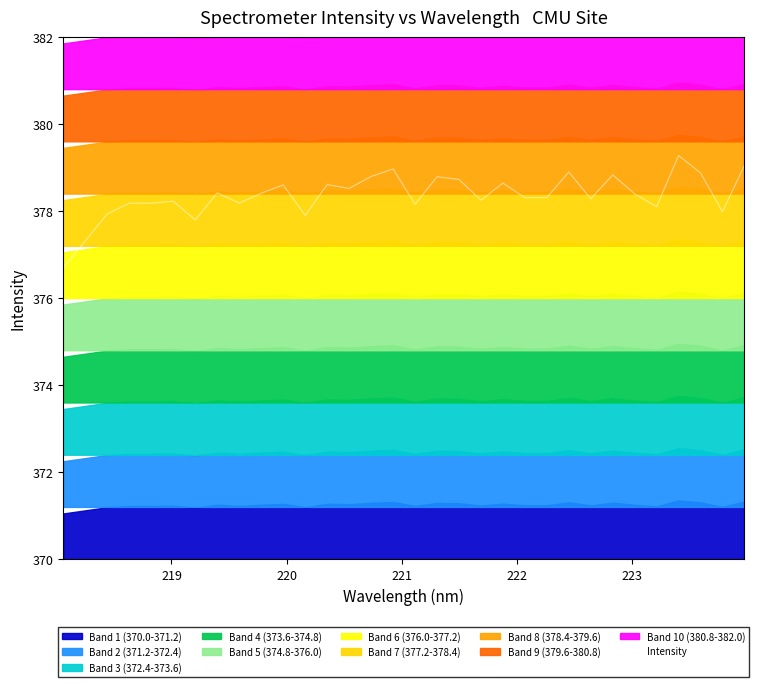

What is the value of the 25th point from the left?

378.3